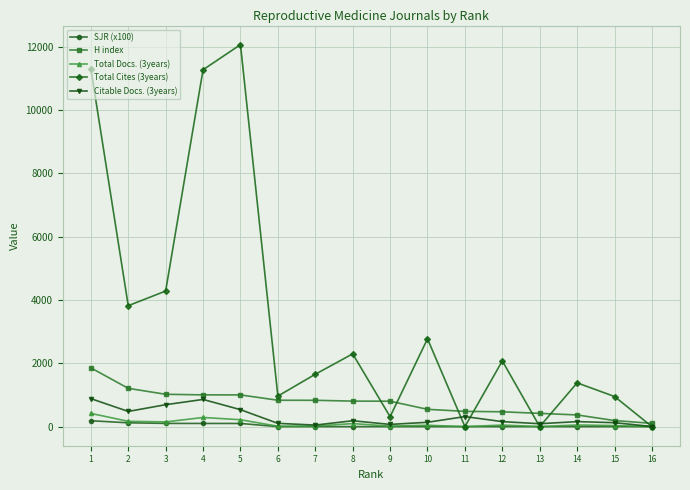

True or false: SJR (x100) and H index intersect in this chart.

False